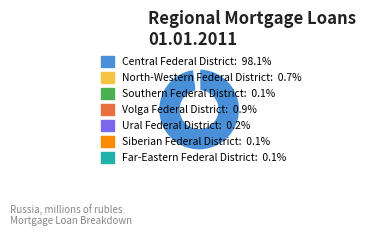

Is there any slice that represents more than half of the pie?

Yes